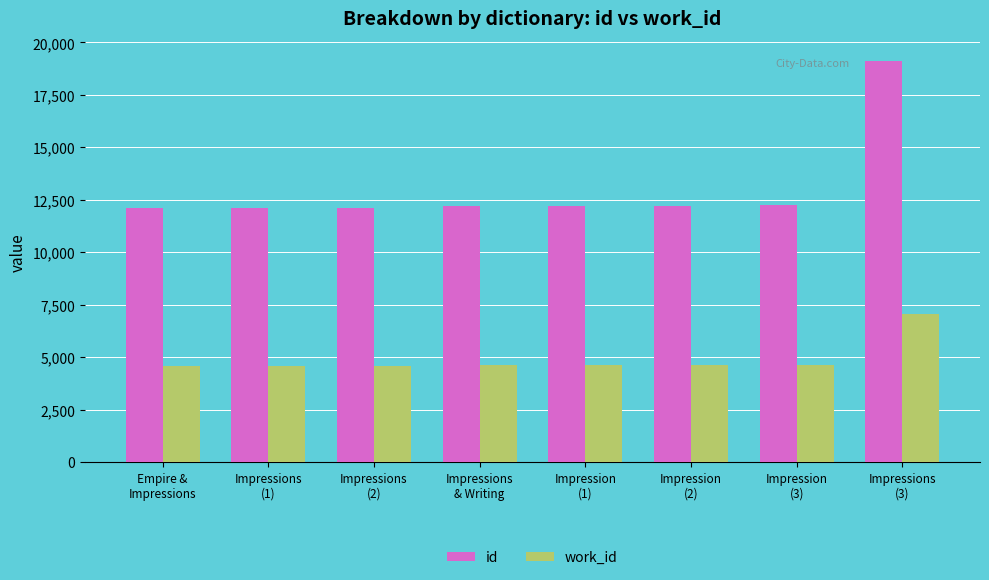

How many categories are shown in the chart?

8